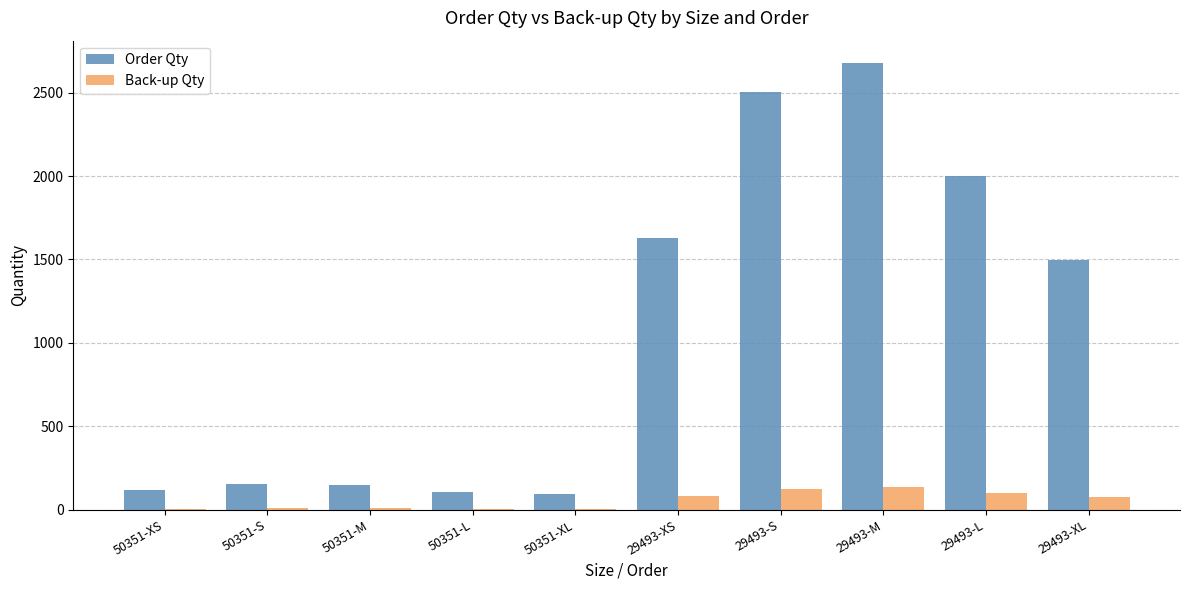

Is it true that Back-up Qty equals 4.7 at 50351-XL?

True